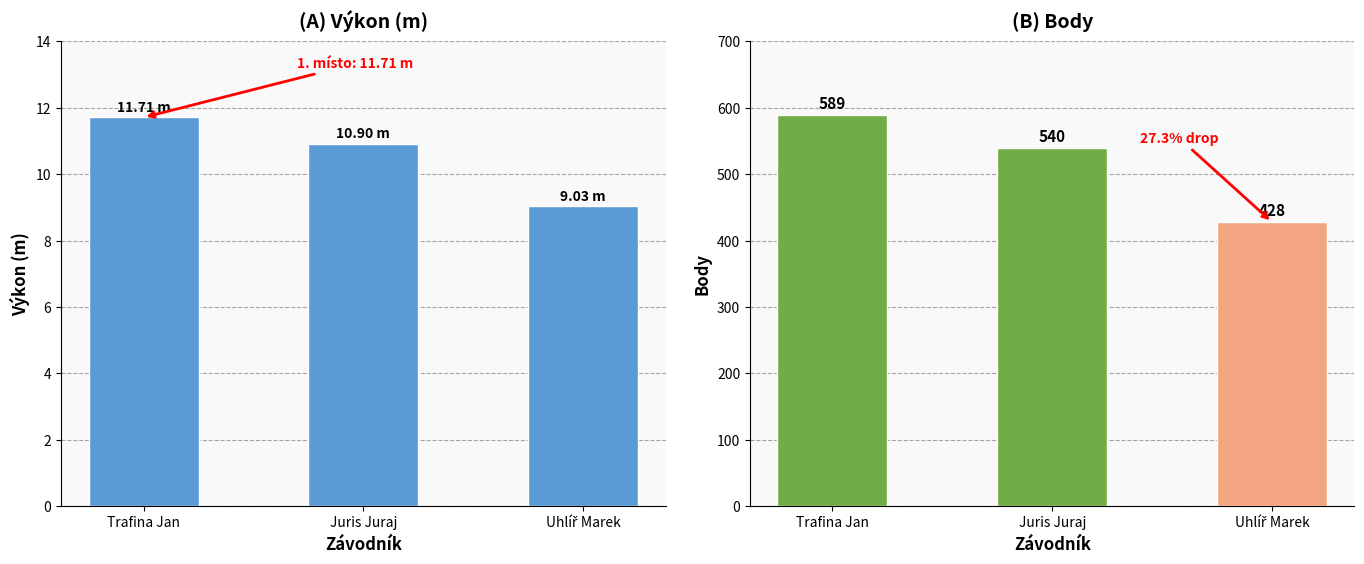

What are all the series names shown in the legend?

Výkon, Body